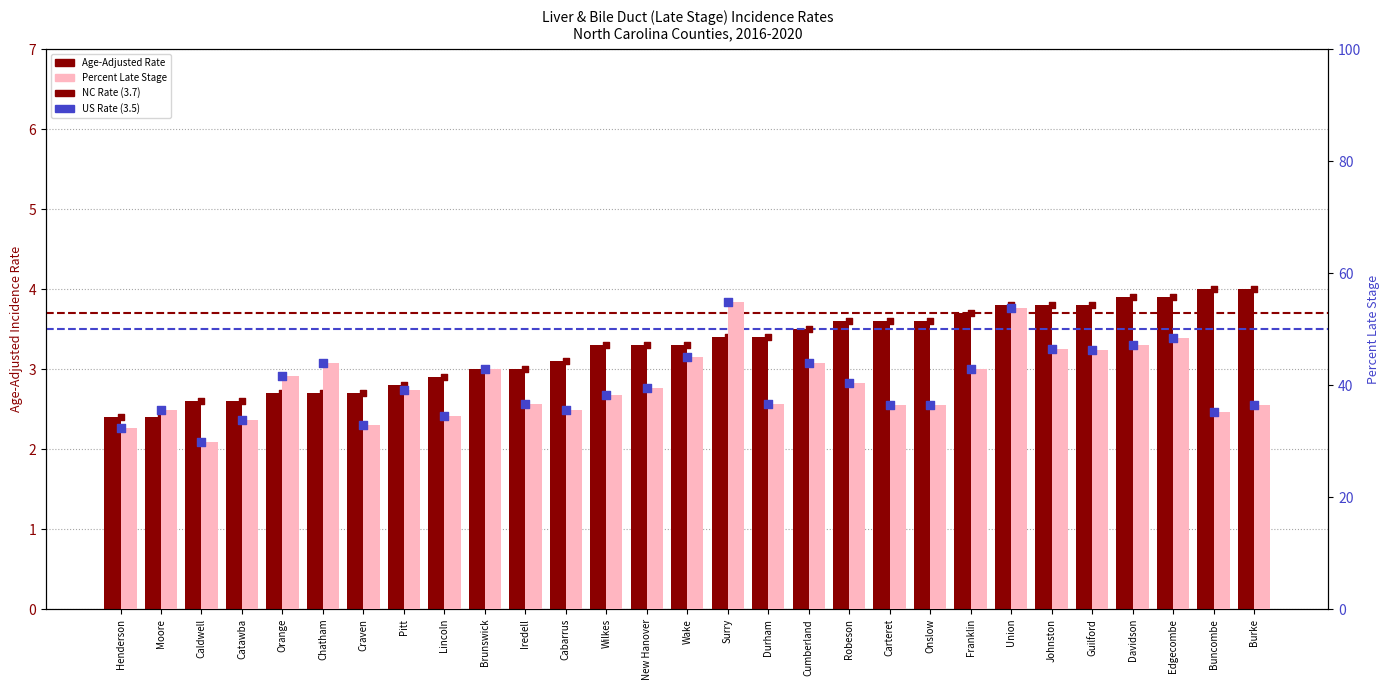

What is the total value across all series at Onslow?

40.0